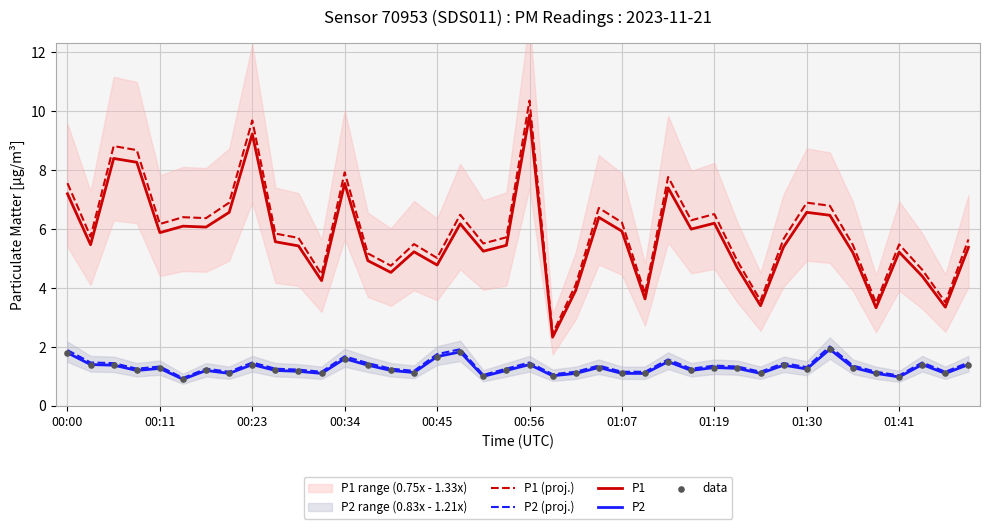

What is the lowest value of the P2 series?

0.9